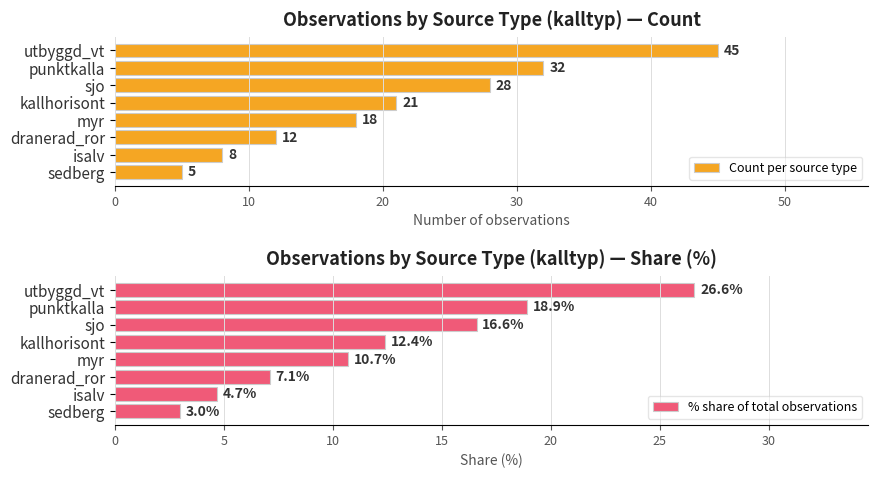

What is the maximum value shown in the chart?

45.0